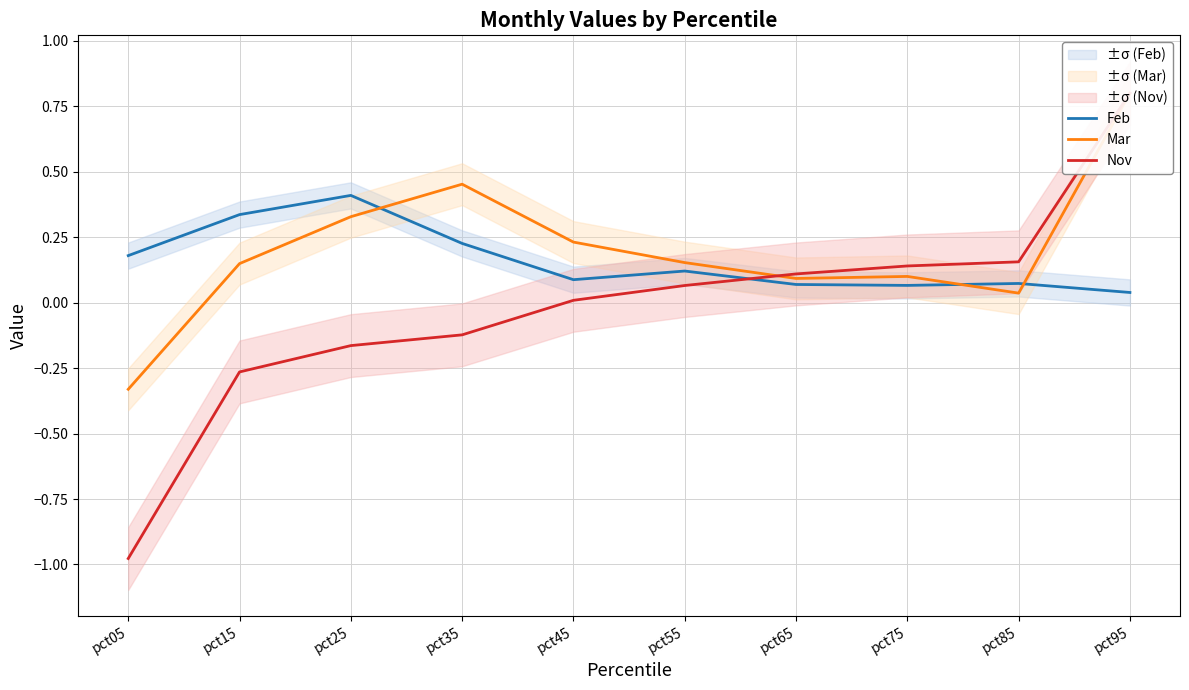

How many times do Nov and Feb cross each other?

1